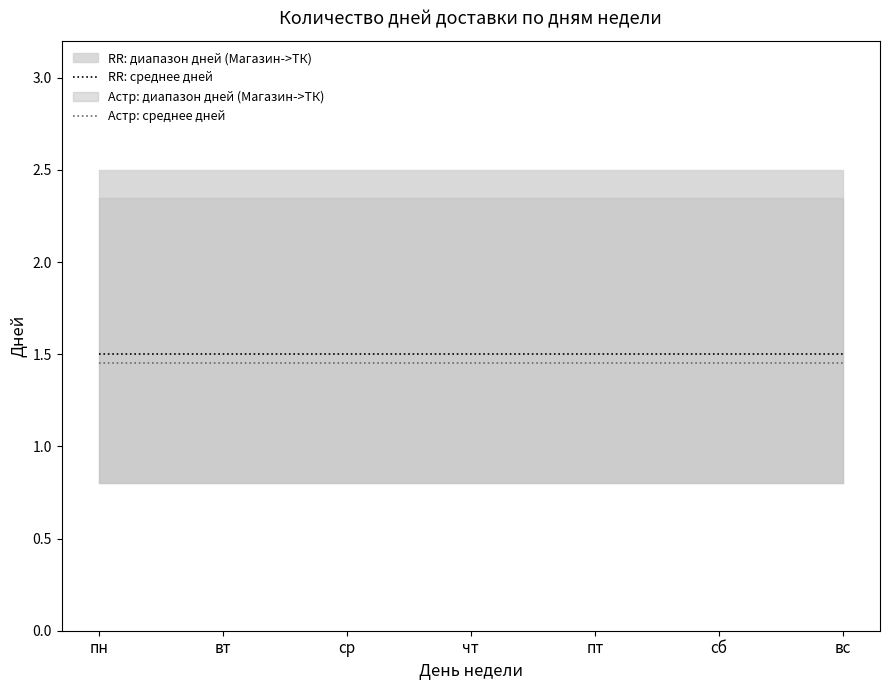

How many lines are shown in the chart?

2